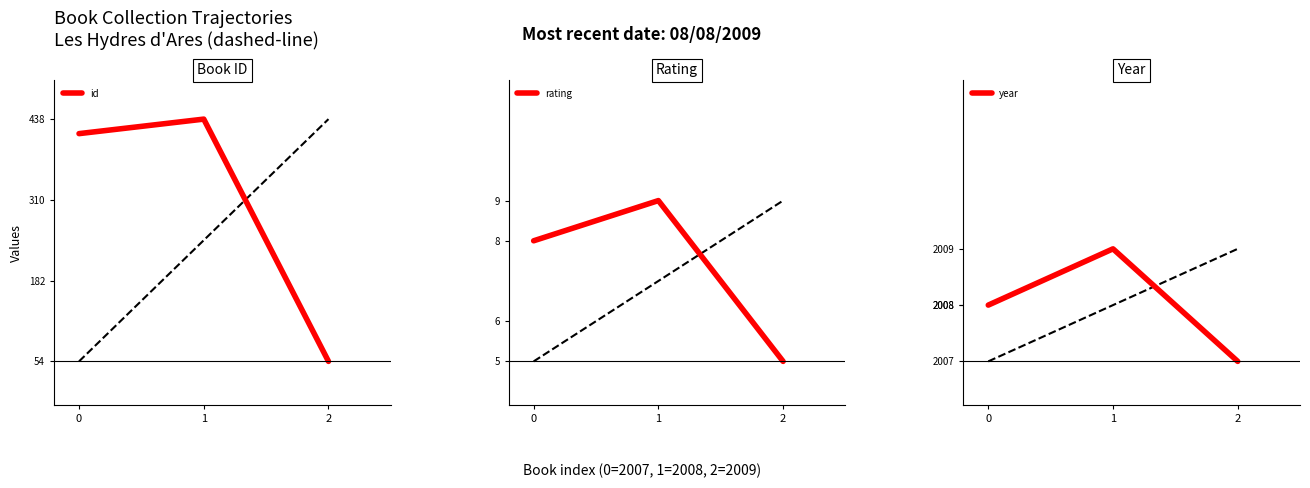

At how many categories does at least one series exceed 102?

3